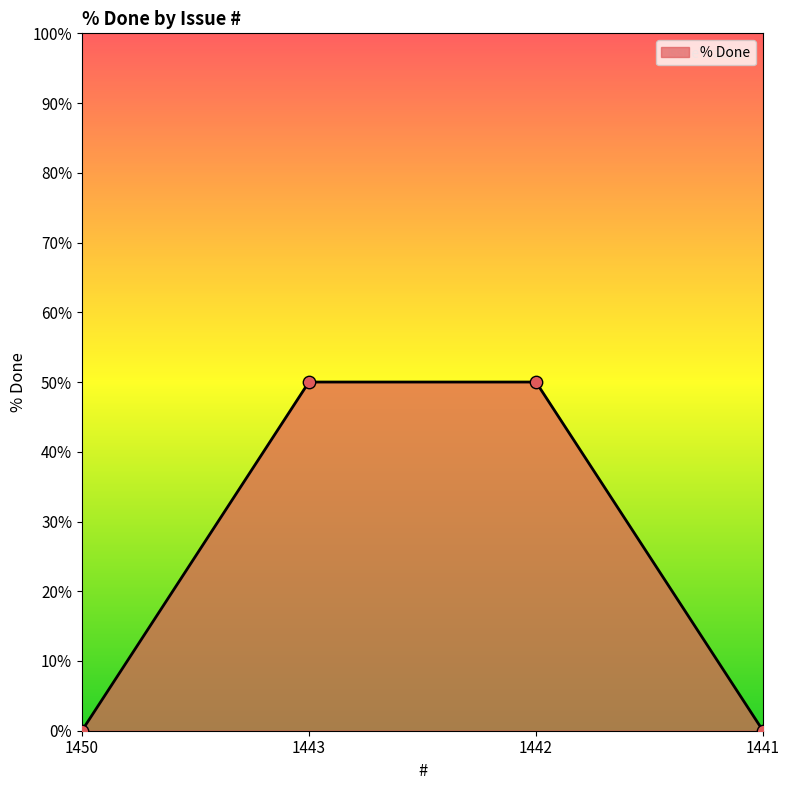

Between 1441 and 1442, which is larger?

1442